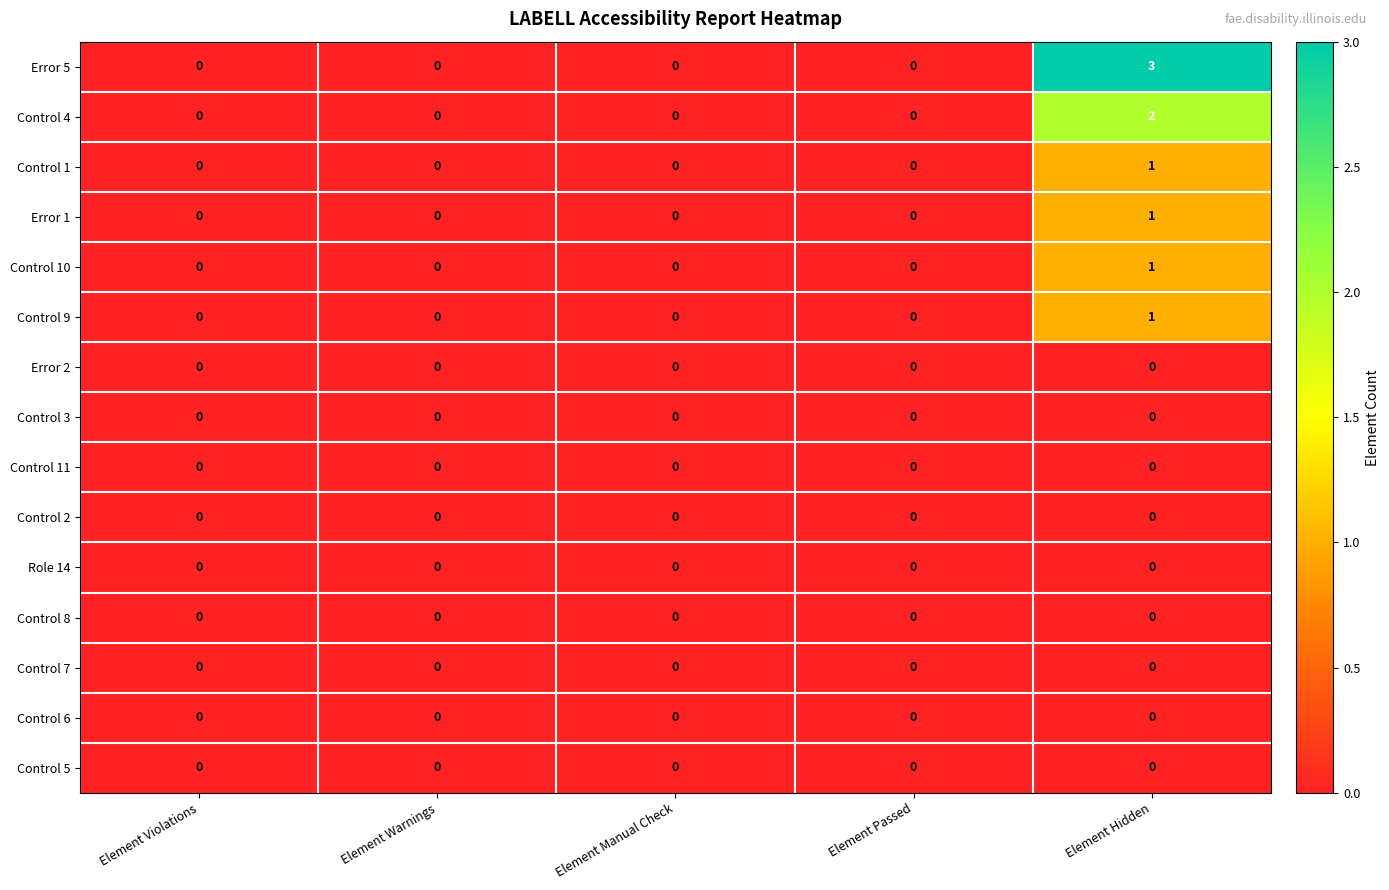

At which category is the sum across all series the highest?

Element Hidden